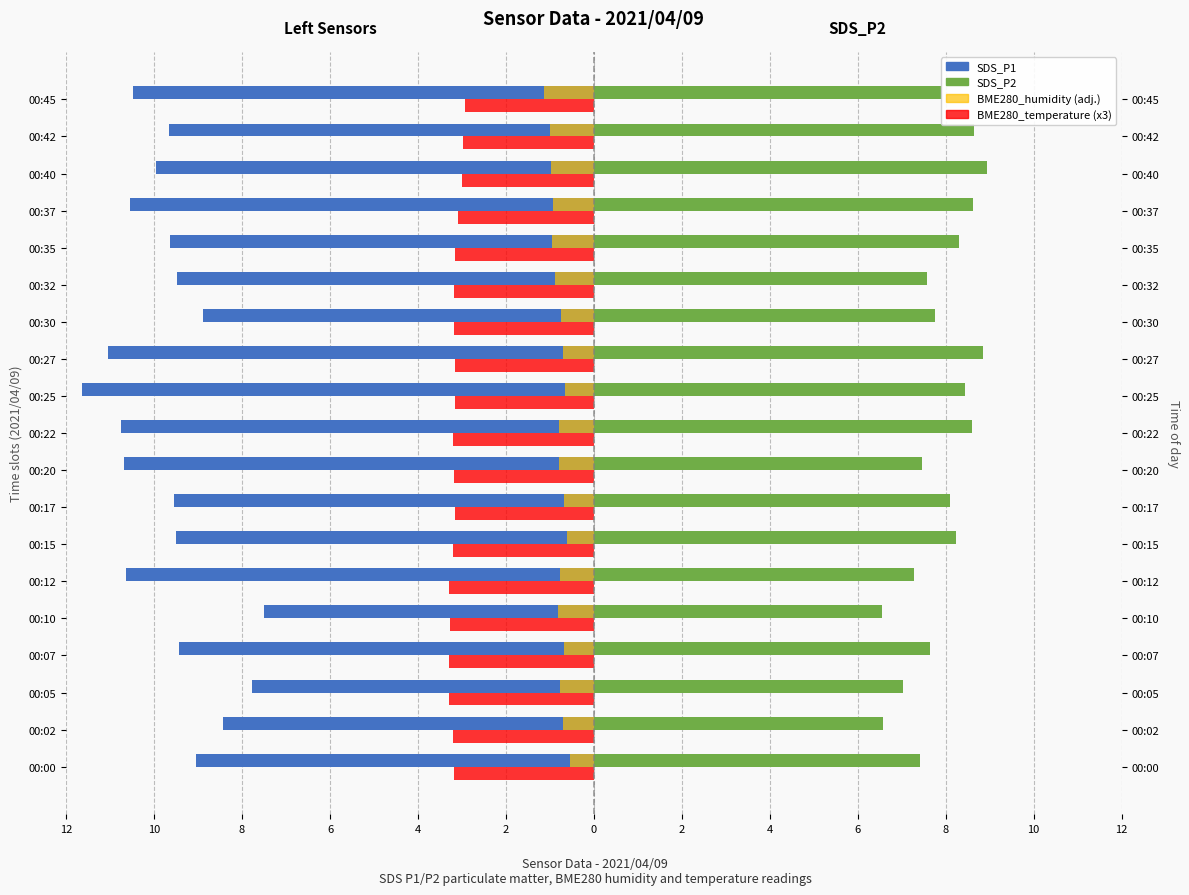

The BME280_temperature (scaled) series shows -4.4 at 00:07. True or false?

False